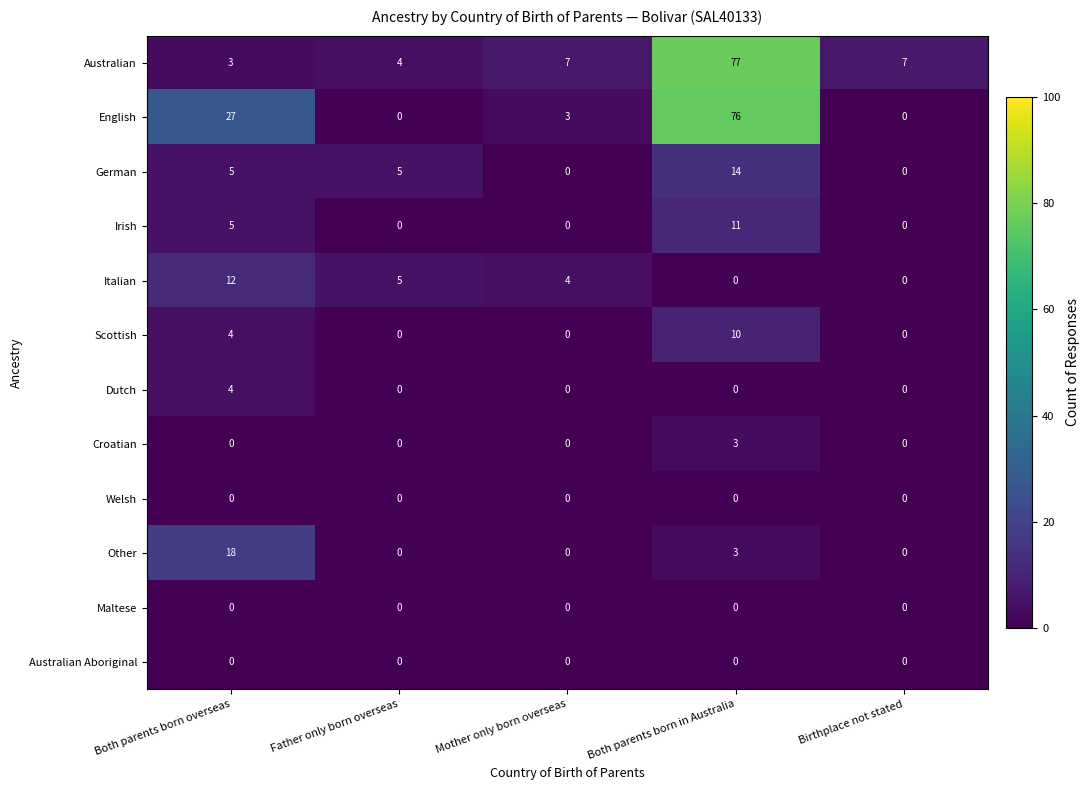

Where is Irish nearest to the value 5?

Both parents born overseas